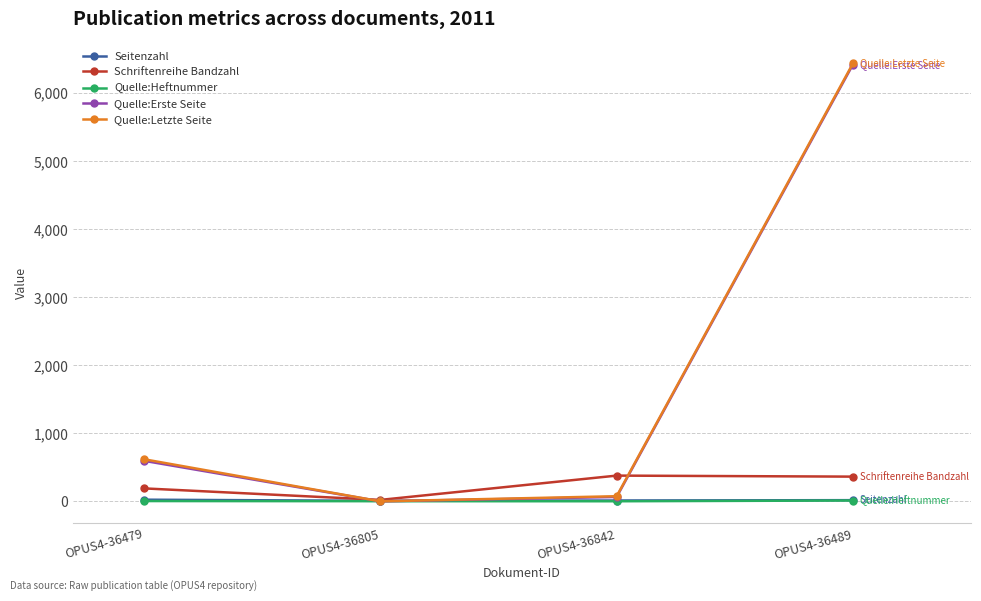

What is the difference between the second highest and second lowest values in the Quelle:Heftnummer series?

2